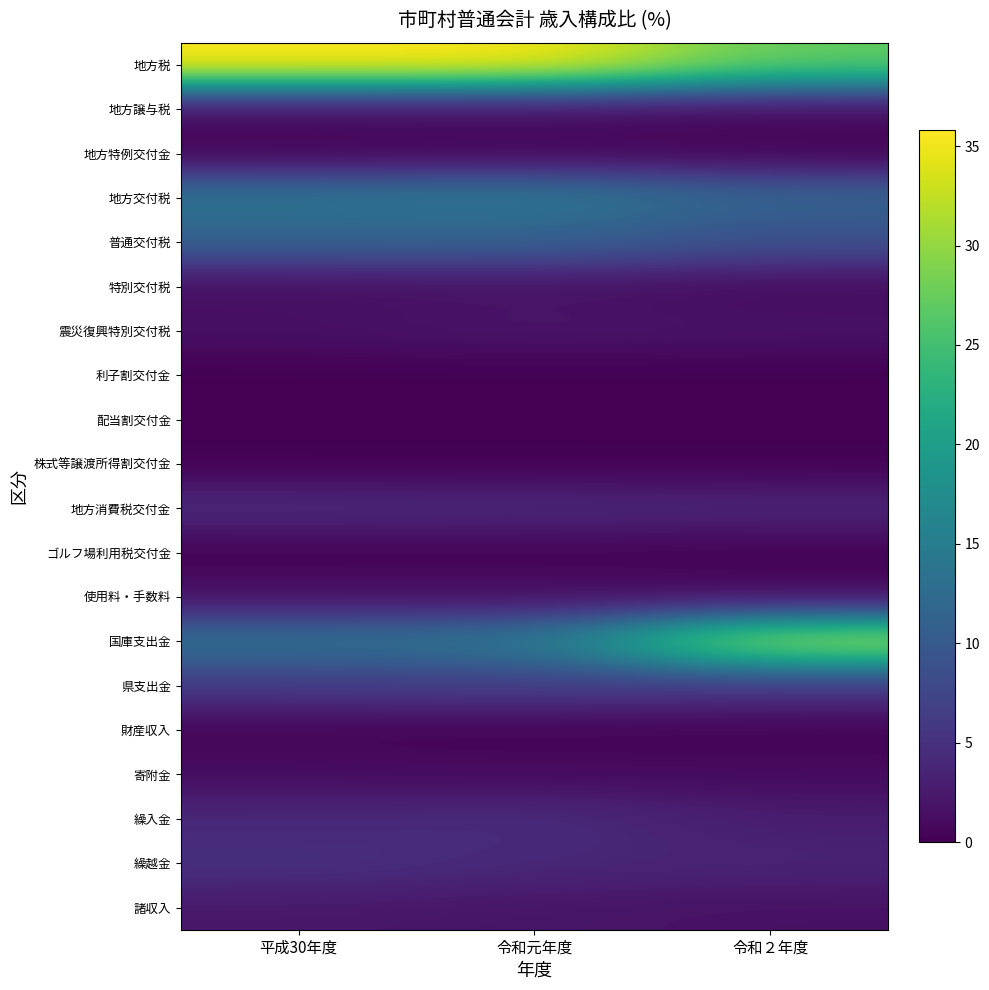

Count the number of data series in this chart.

20